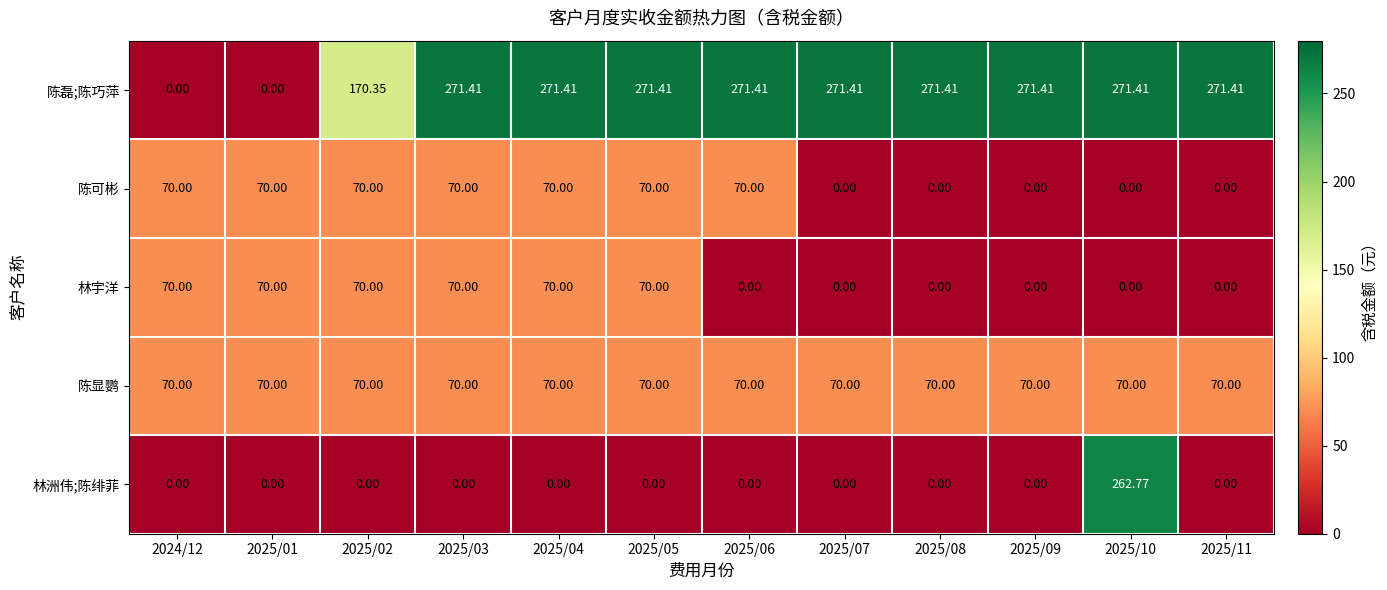

Between 2025/05 and 2025/10, which series saw the biggest shift?

林洲伟;陈绯菲